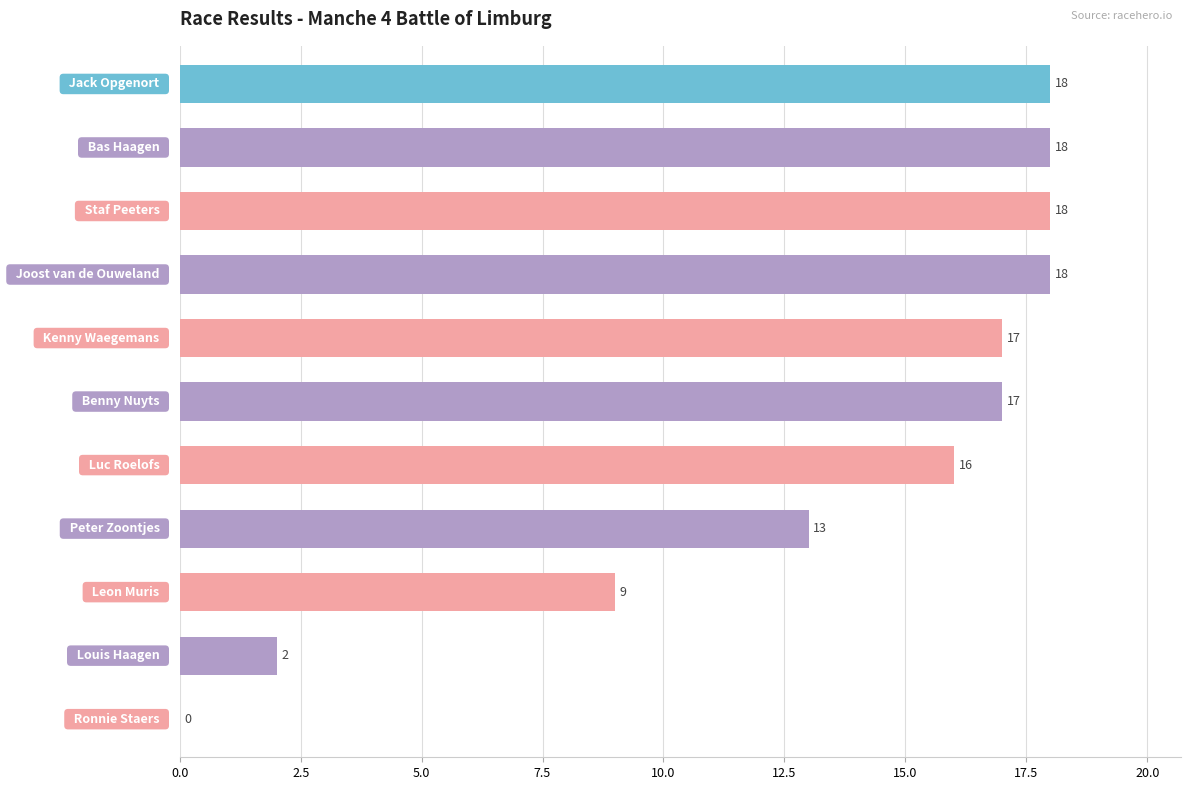

What is the maximum value shown in the chart?

18